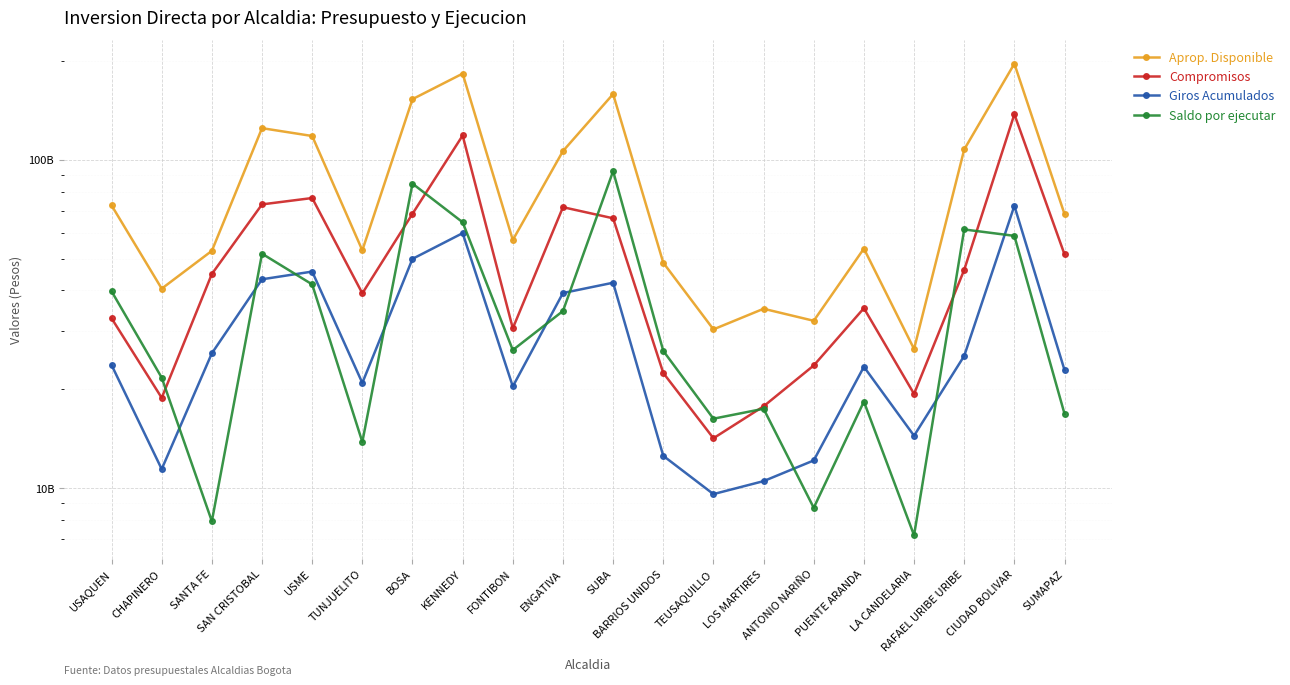

In Giros Acumulados, how many points are higher than both neighbors (excluding endpoints)?

5